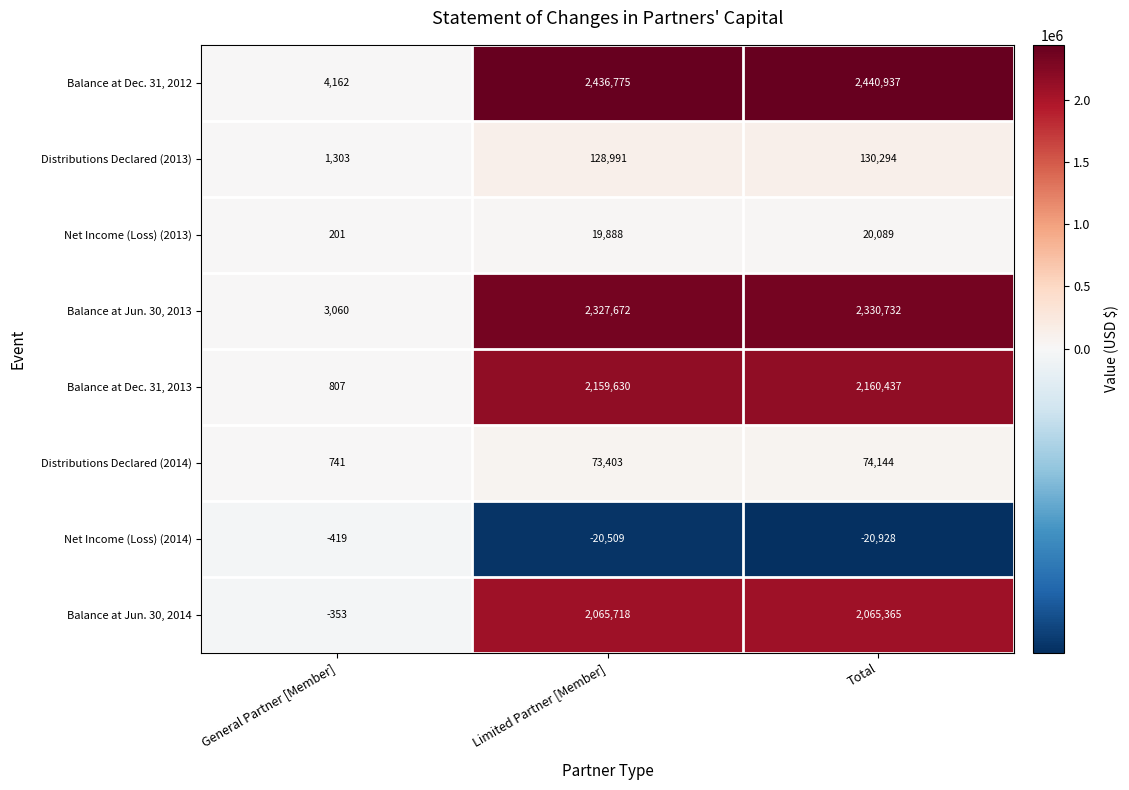

What is the average value of the Balance at Jun. 30, 2014 series?

1376910